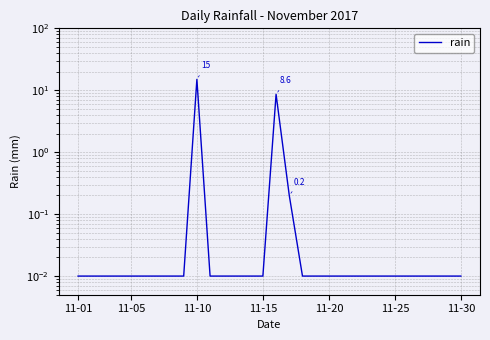

How many lines are shown in the chart?

1